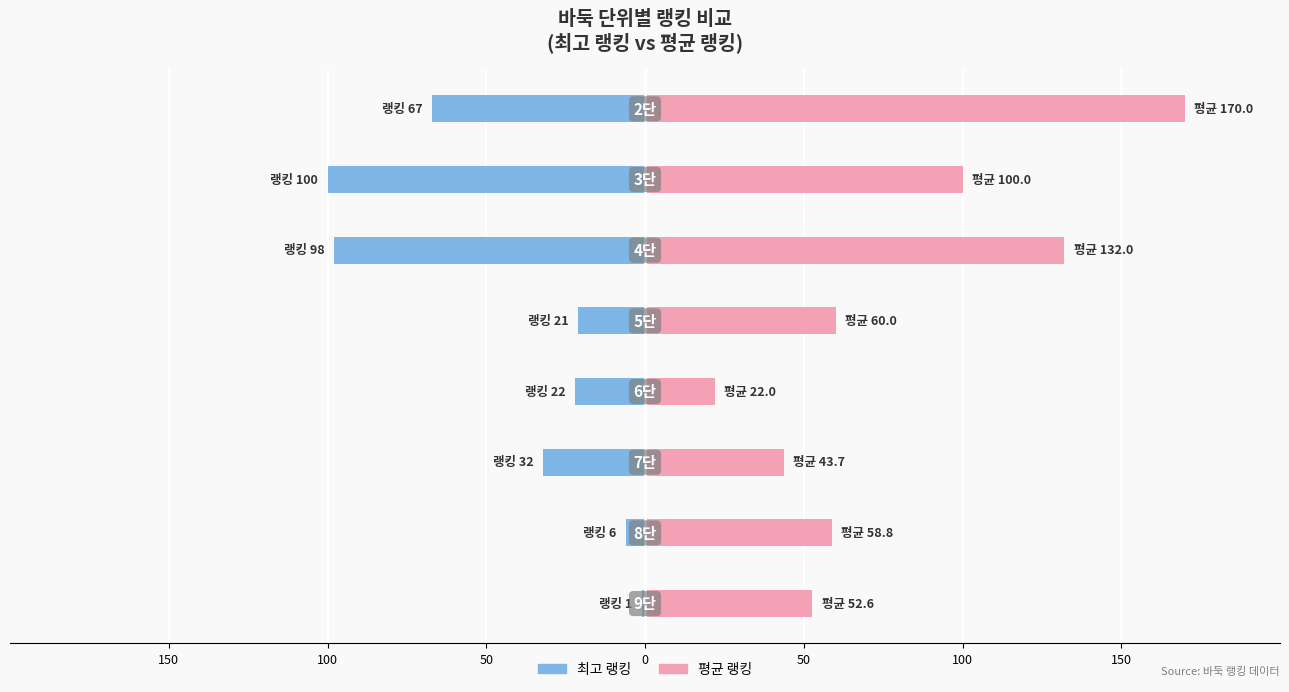

Does the chart contain stacked bars?

No